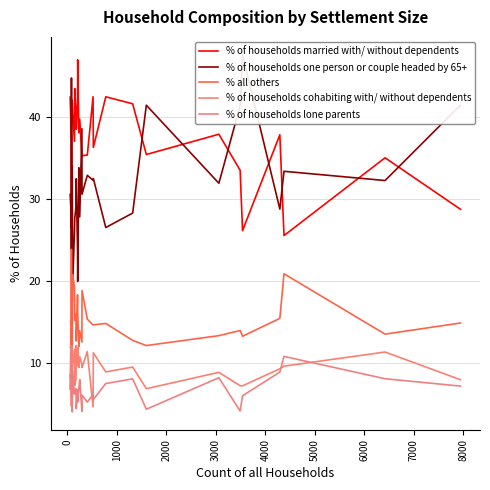

How many data points in % of households lone parents are less than 6?

10